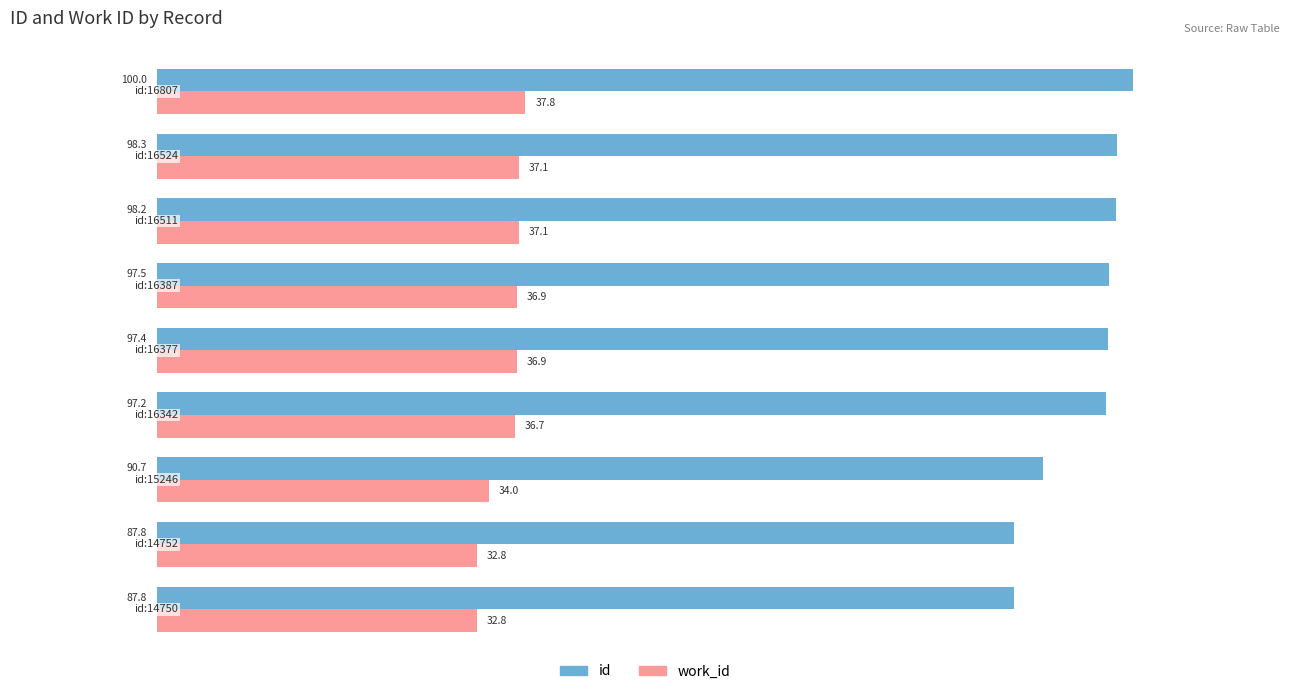

Which series has the largest range (max minus min)?

id